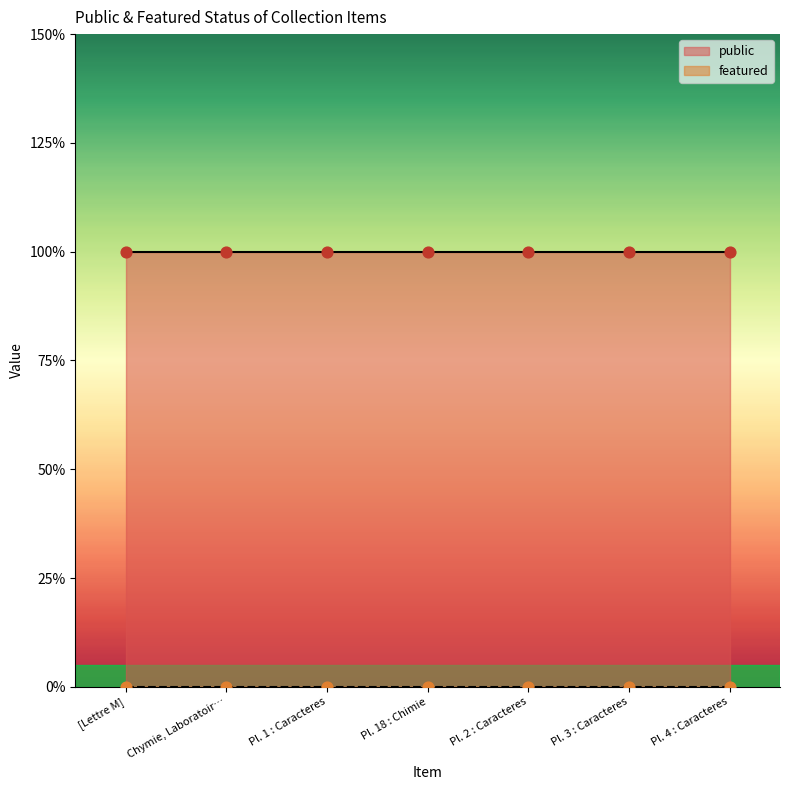

At which category is the sum across all series the highest?

[Lettre M]